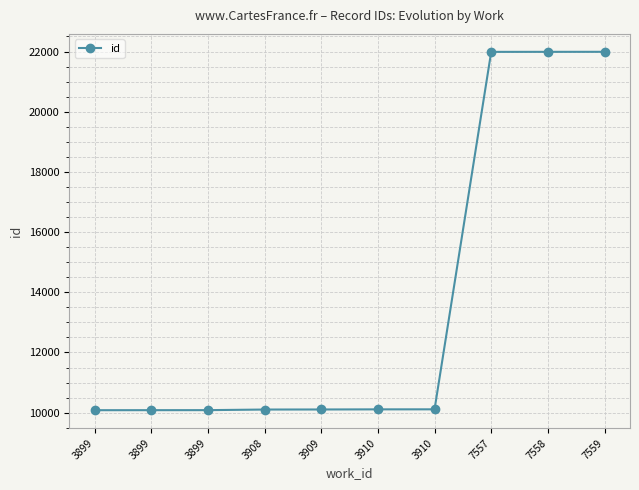

How many lines are shown in the chart?

1